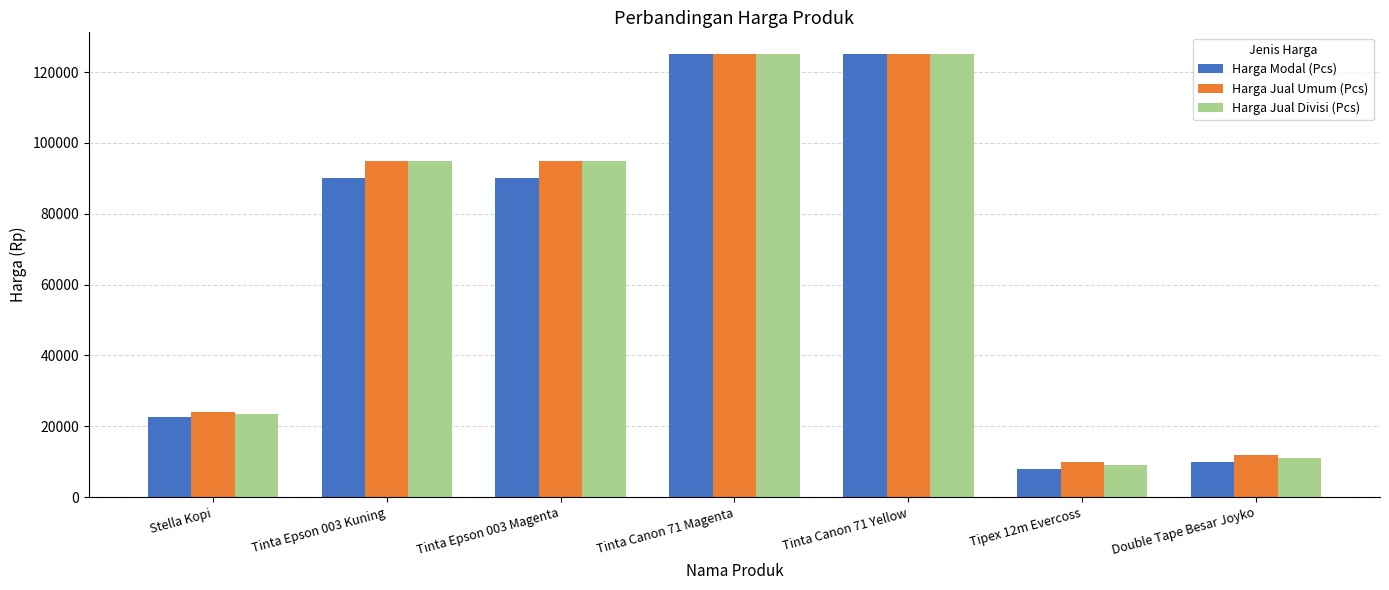

True or false: Harga Modal (Pcs) has a value of 36906 at Stella Kopi.

False